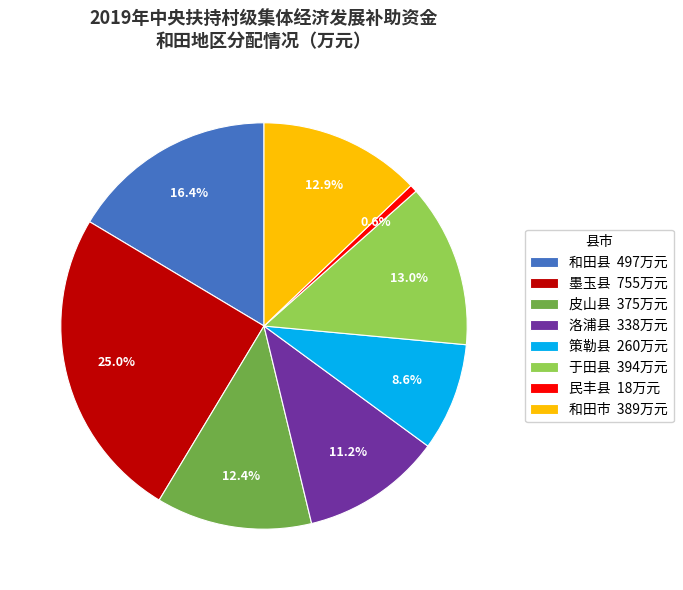

How much of the chart is everything except 洛浦县?

88.8%